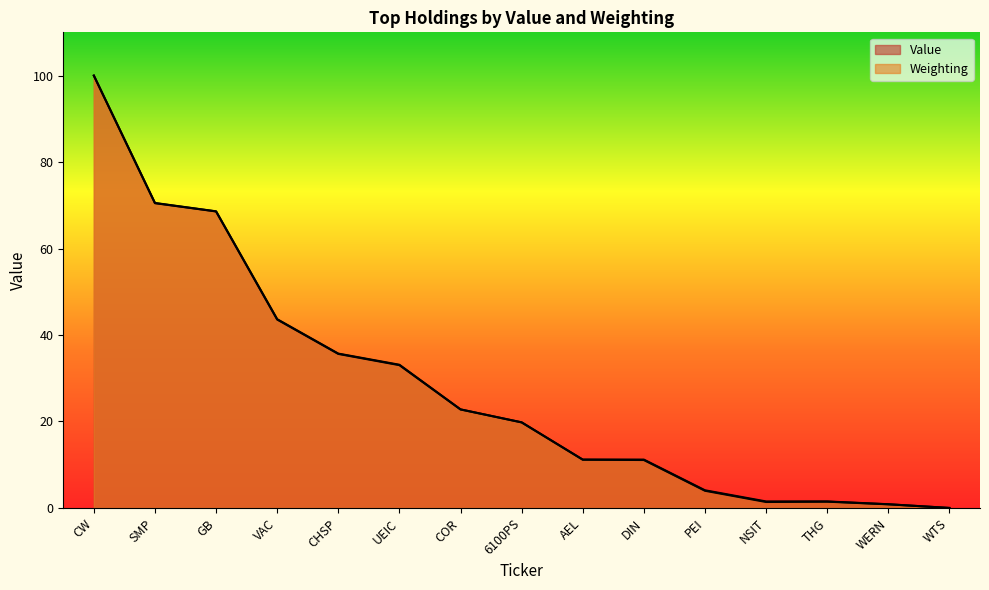

Which category has the lowest value in the Weighting series?

WTS